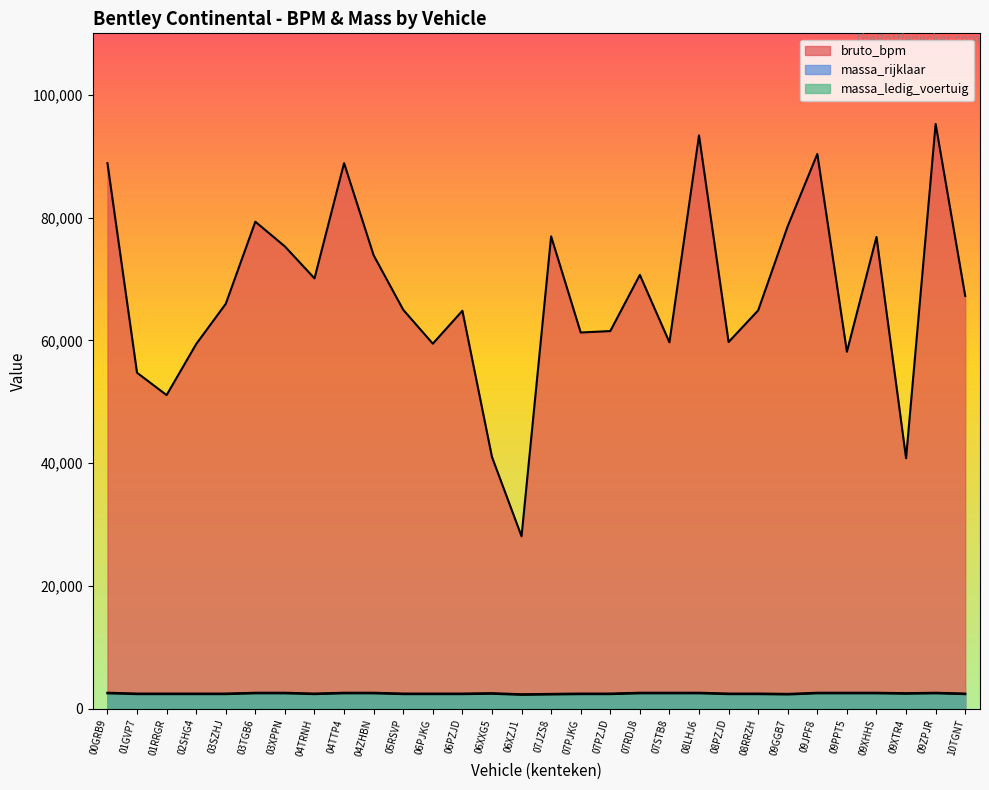

What are all the series names shown in the legend?

bruto_bpm, massa_ledig_voertuig, massa_rijklaar